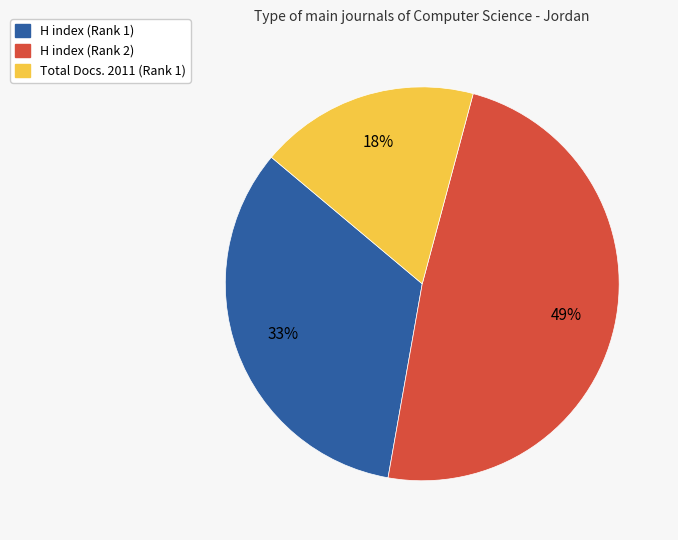

Is the sum of Total Docs. 2011 (Rank 1) and H index (Rank 1) greater than half?

Yes